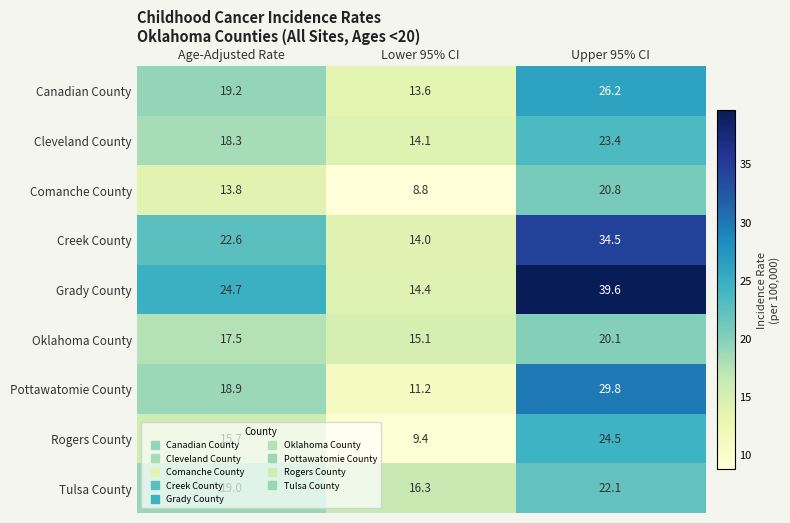

Between Age-Adjusted Rate and Lower 95% CI, which series saw the biggest shift?

Grady County